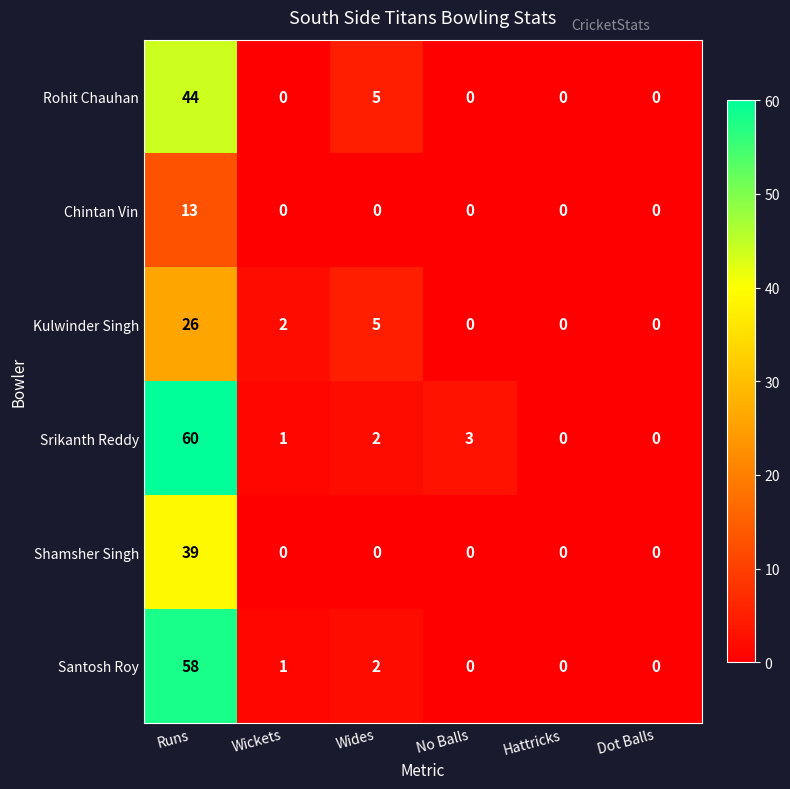

Which series has the largest total across all categories?

Srikanth Reddy